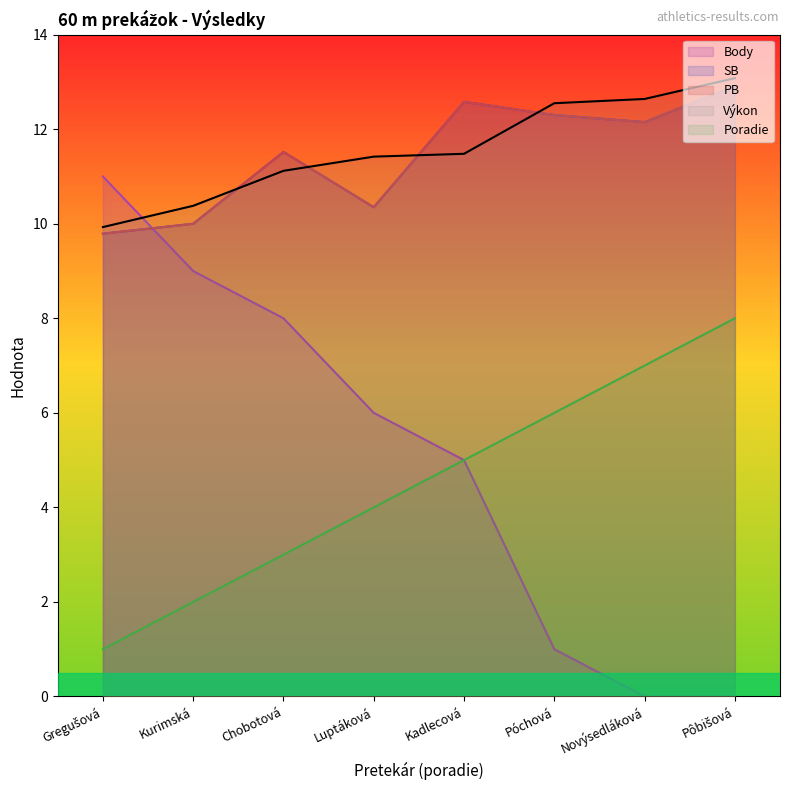

Is it true that Poradie equals 3.0 at Chobotová?

True